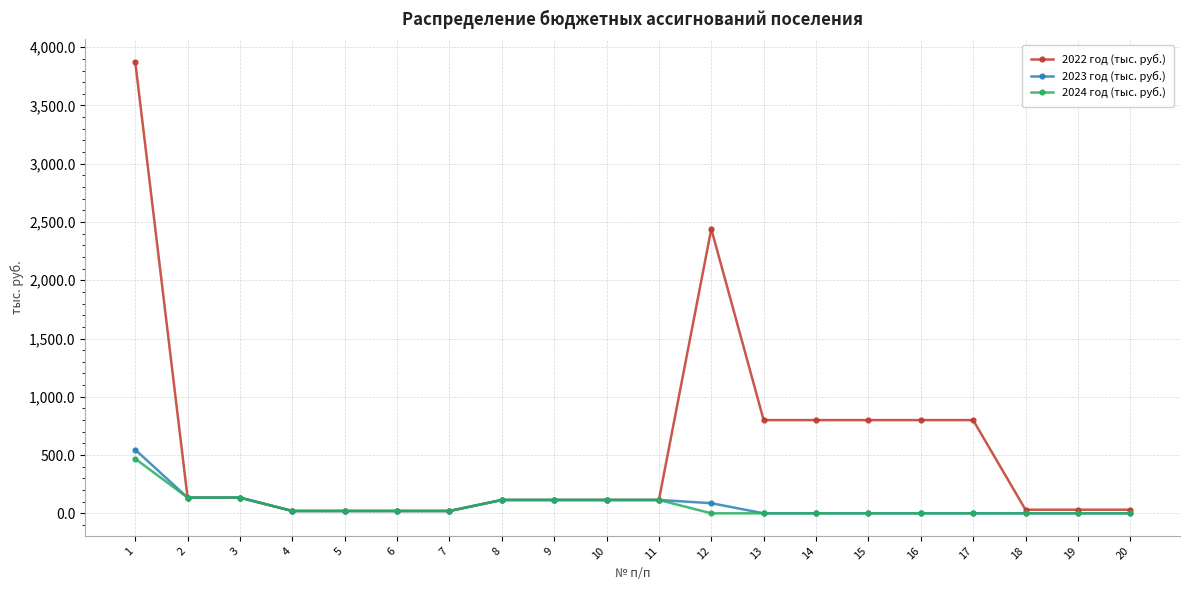

Which series has the largest range (max minus min)?

2022 год (тыс. руб.)